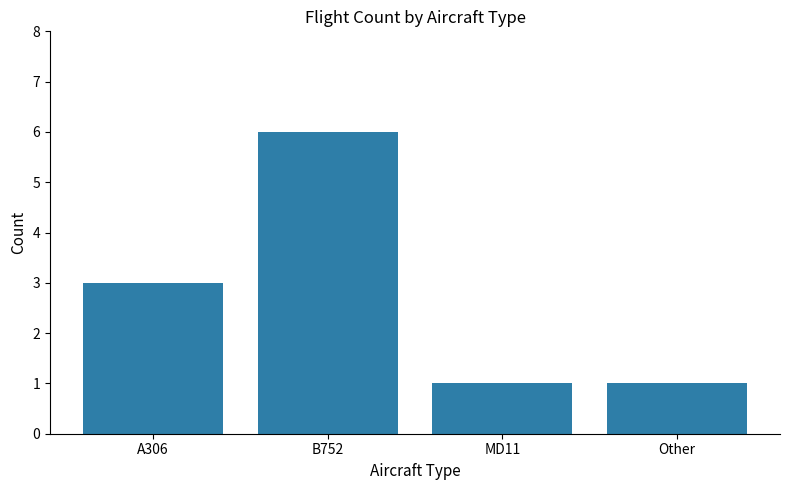

What is the difference between the values at Other and A306?

2